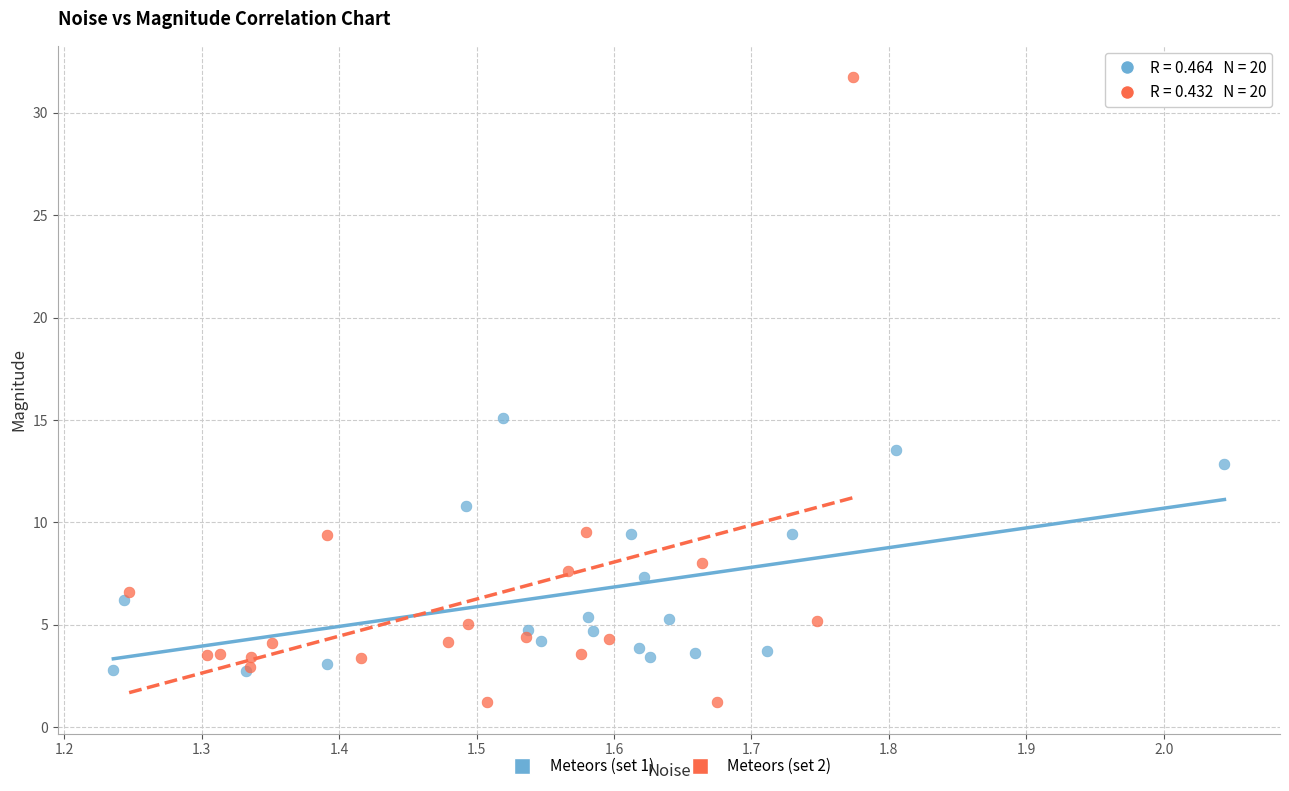

Which series contains the highest Y value?

Meteors (set 2)